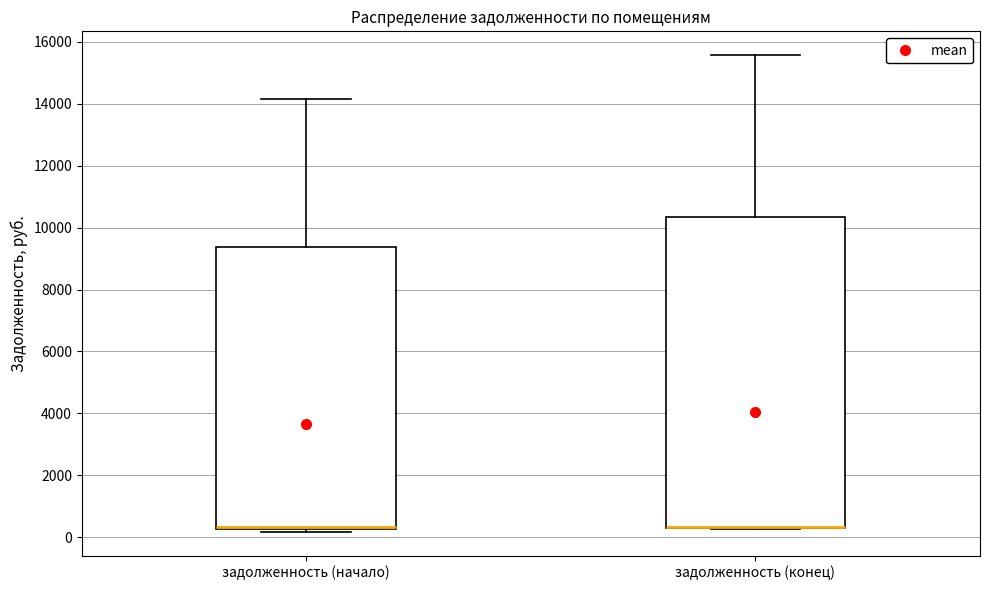

Which box is the tallest, from its lower edge to its upper edge?

задолженность (конец)